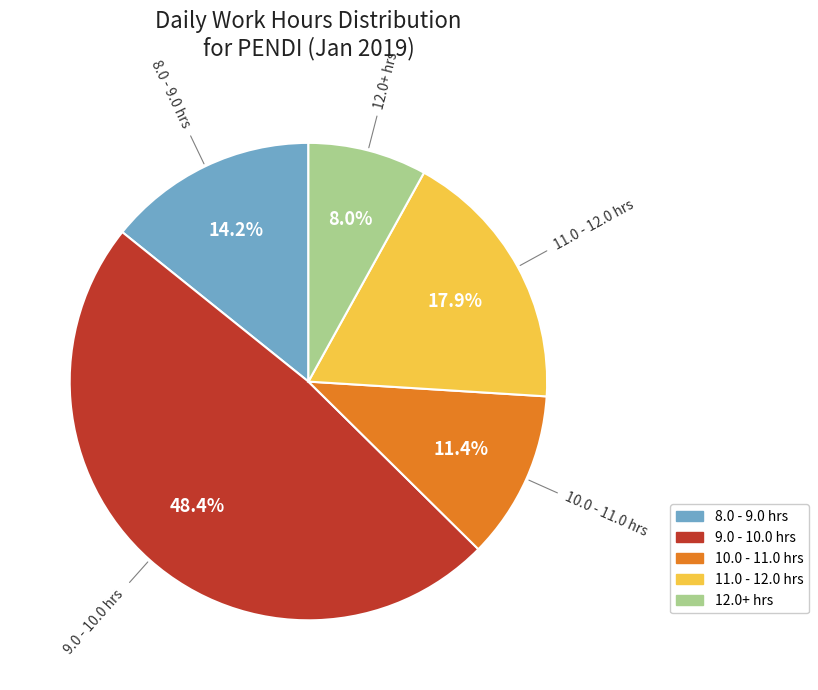

What portion of the pie excludes 11.0 - 12.0 hrs?

82.1%